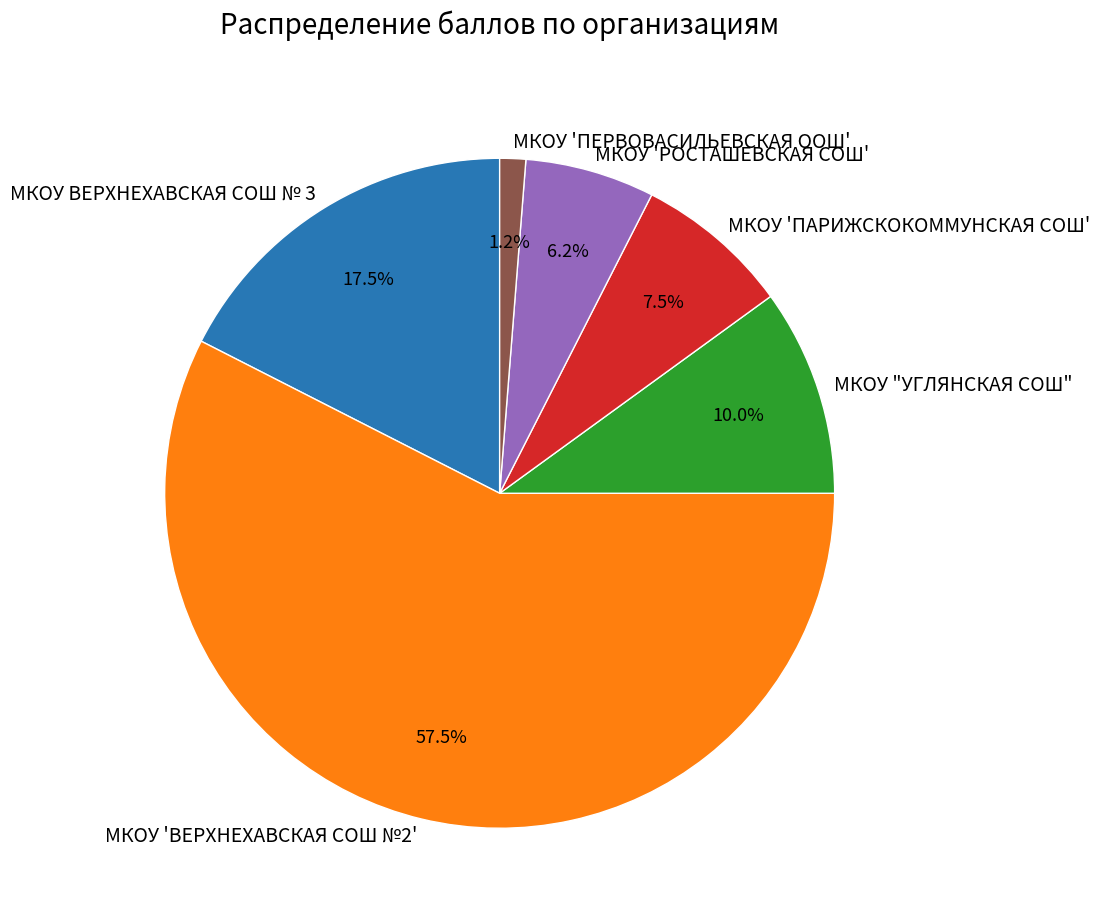

What is the ratio of the value at МКОУ "УГЛЯНСКАЯ СОШ" to the value at МКОУ ВЕРХНЕХАВСКАЯ СОШ № 3?

0.6